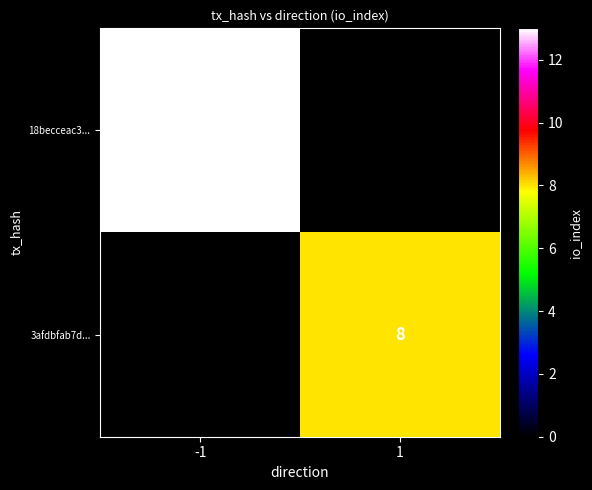

At which category does the chart reach its peak across all series?

-1